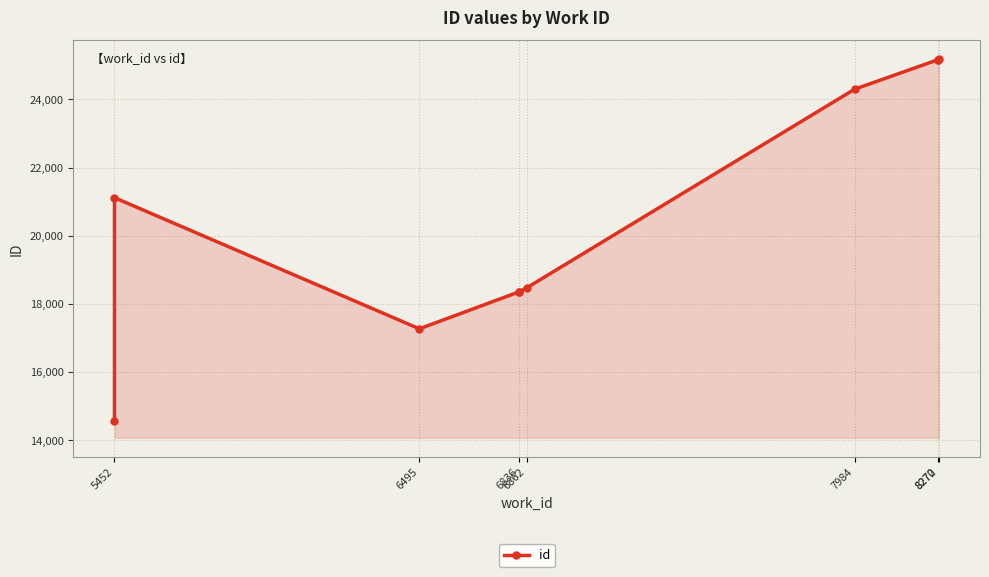

What is the difference between the maximum and minimum values?

10599